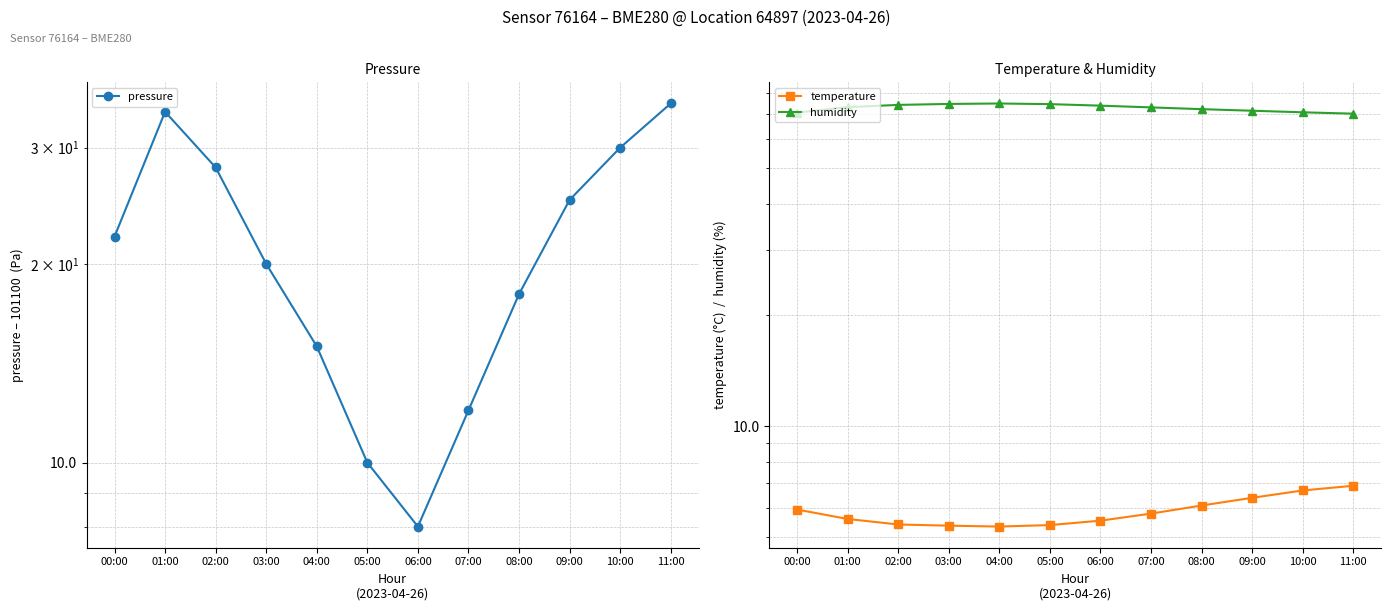

Reading right to left, transcribe all the data shown in this chart.

pressure: 35.0	30.0	25.0	18.0	12.0	8.0	10.0	15.0	20.0	28.0	34.0	22.0
temperature: 6.9	6.7	6.4	6.1	5.8	5.5	5.4	5.3	5.4	5.4	5.6	6.0
humidity: 70.2	70.8	71.5	72.2	73.0	73.8	74.5	74.8	74.6	74.1	73.1	70.7